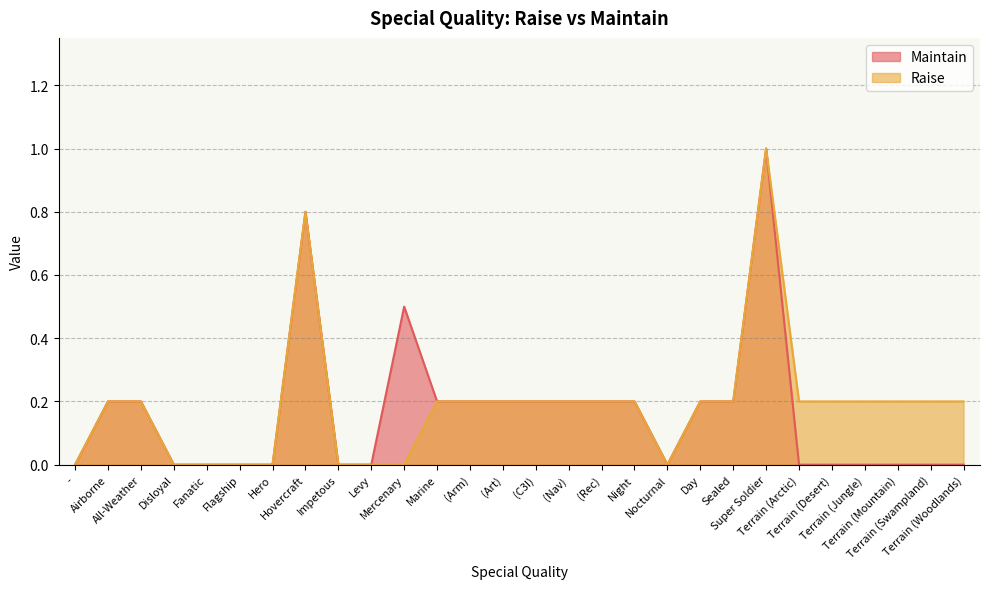

Which category has the lowest value across all series?

-